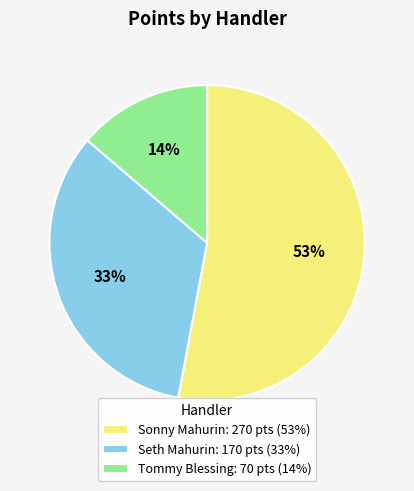

Is there a majority slice in this chart?

Yes